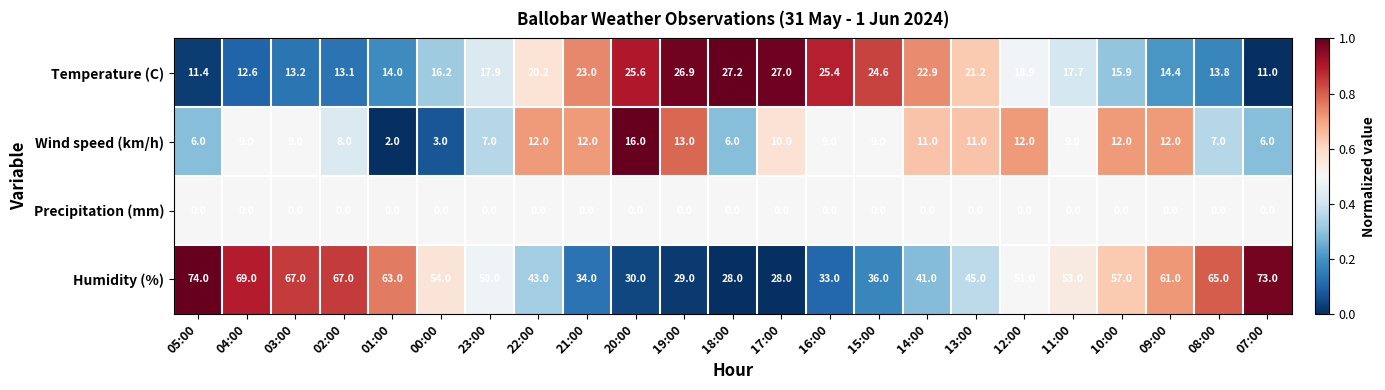

At which category is the sum across all series the highest?

05:00